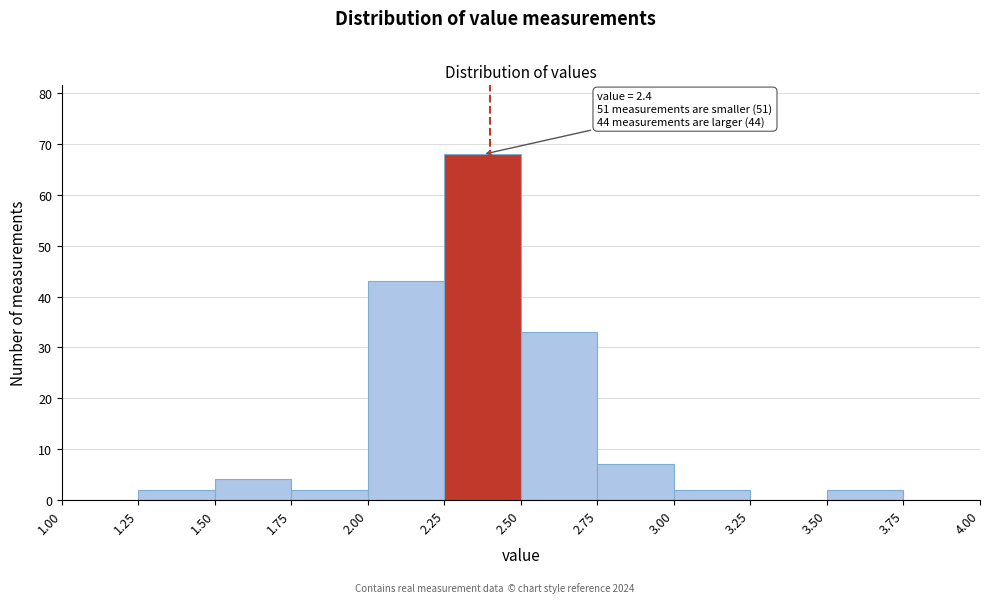

Which range on the x-axis has the tallest bar?

2.25 to 2.50